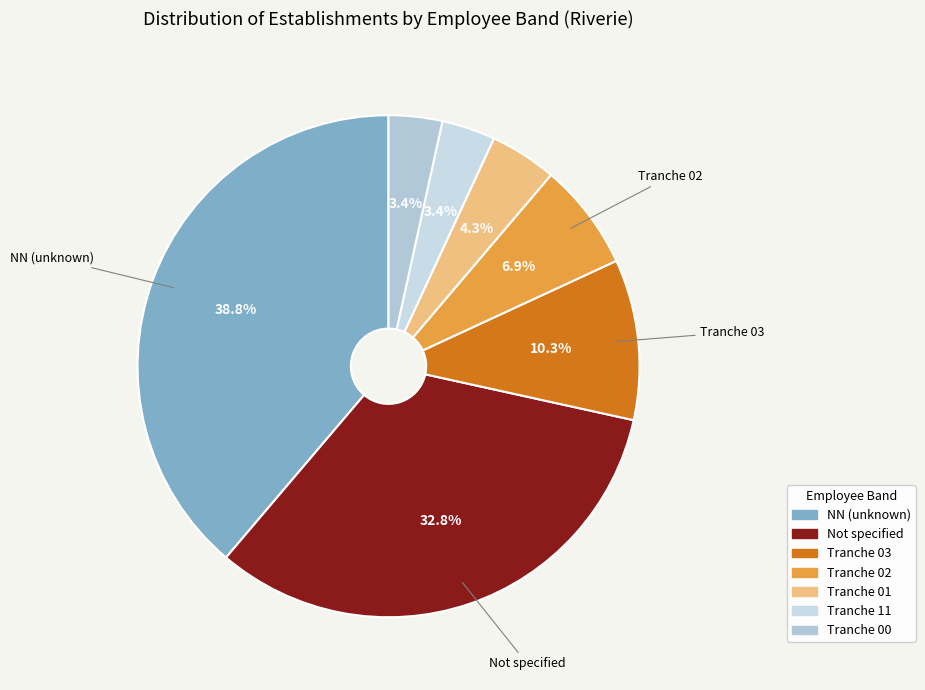

How many slices are in this pie chart?

7